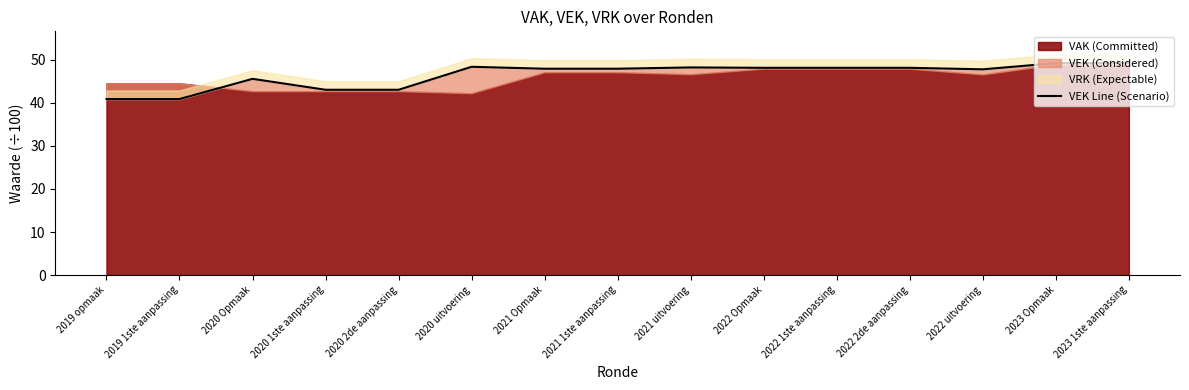

What is the minimum value shown in the chart?

40.9